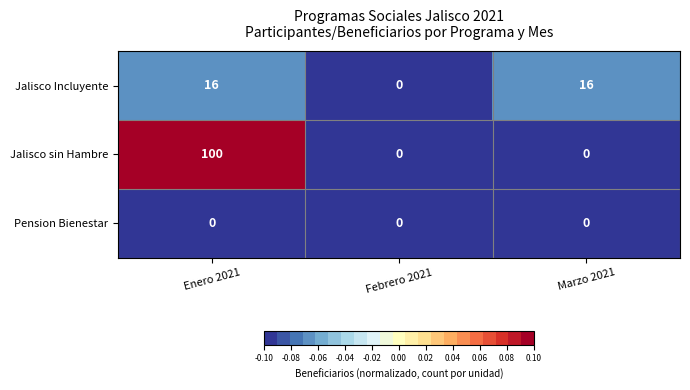

Which series has the largest total across all categories?

Jalisco sin Hambre